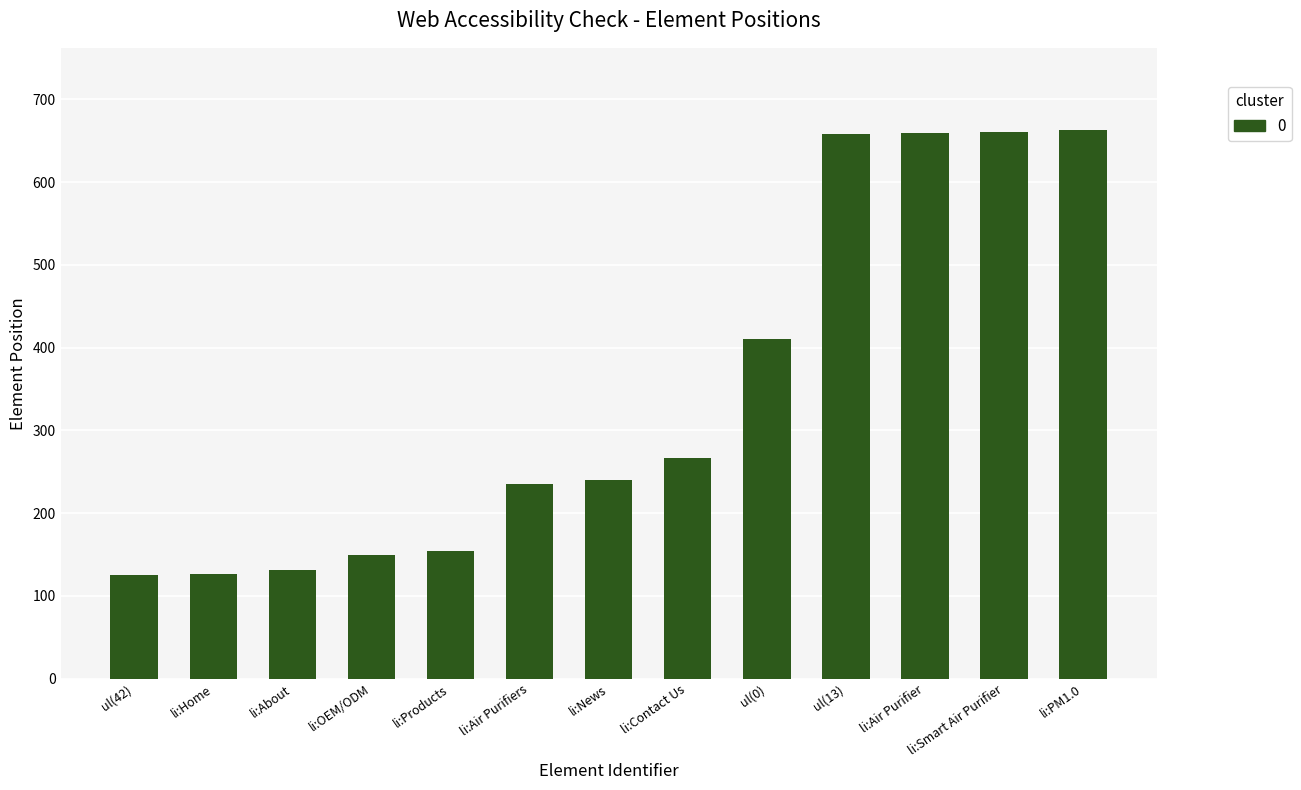

How many distinct data groups are displayed?

1